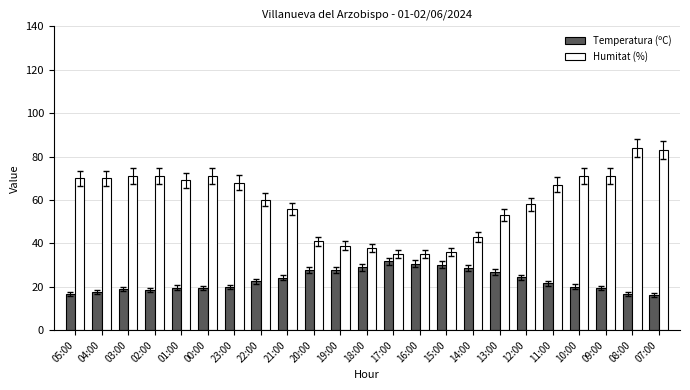

Rank the series at 14:00 from highest to lowest value.

Humitat (%), Temperatura (ºC)